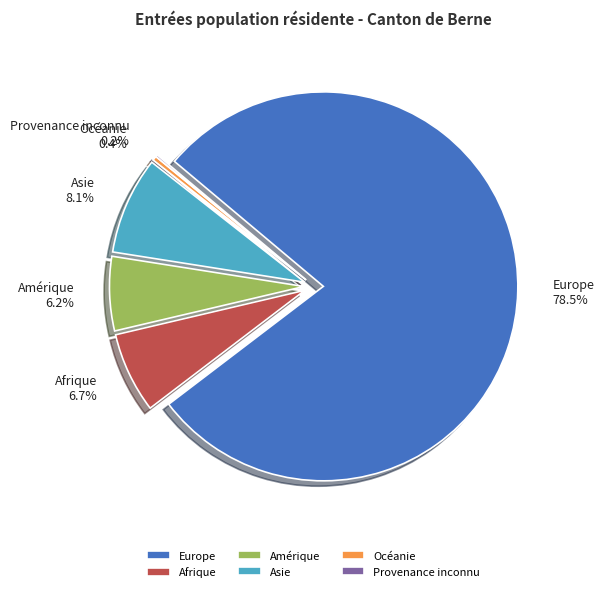

The Amérique slice represents 1% of the pie. True or false?

False